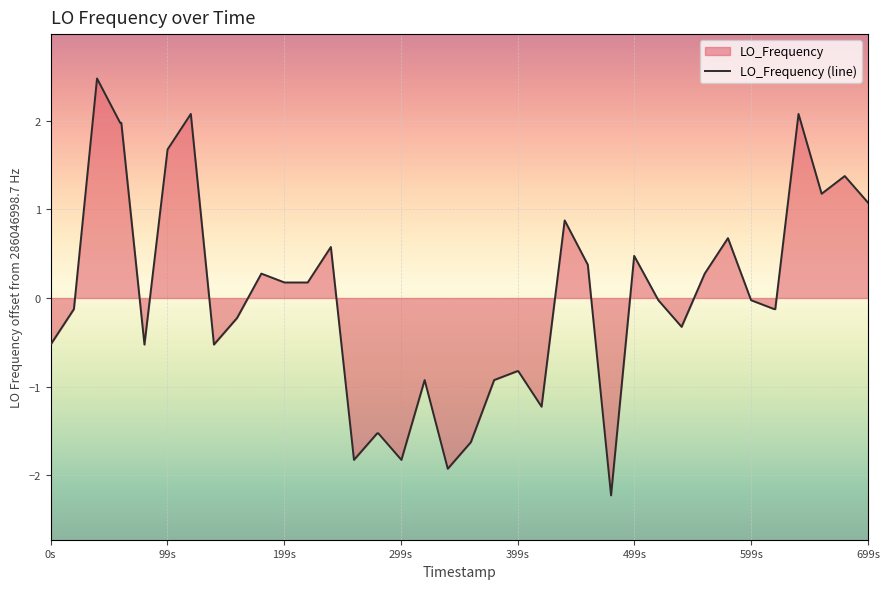

How many points are lower than both their immediate neighbors (excluding endpoints)?

9